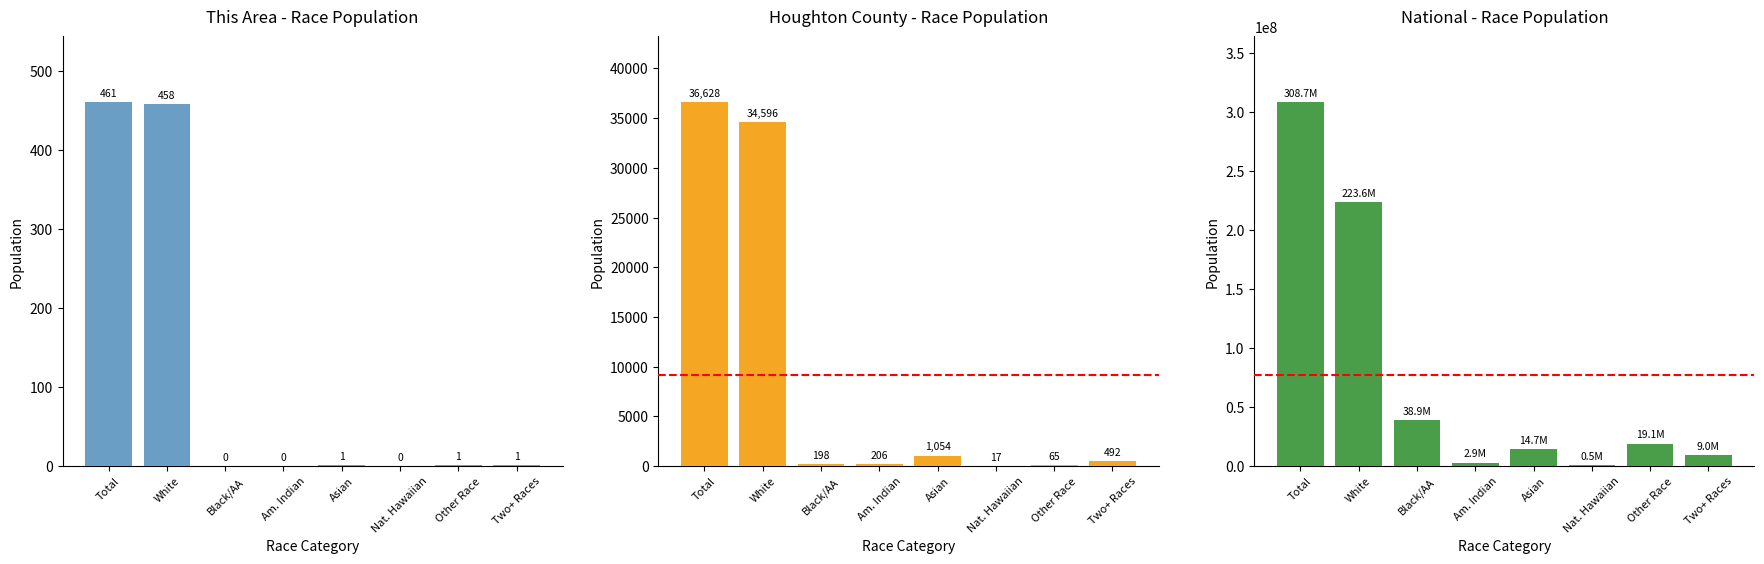

The value of This Area at Other Race is 1. True or false?

True